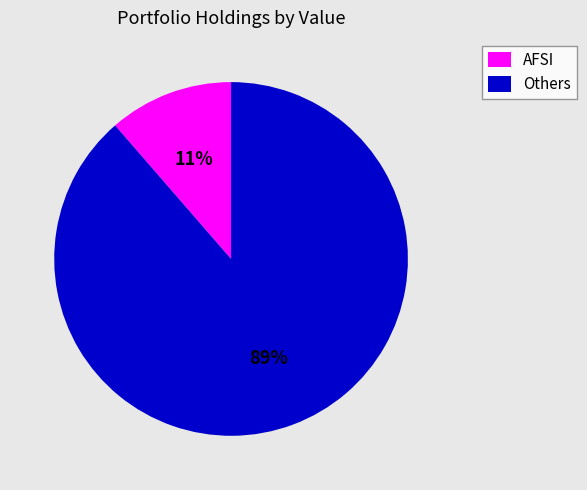

Is there any slice that represents more than half of the pie?

Yes